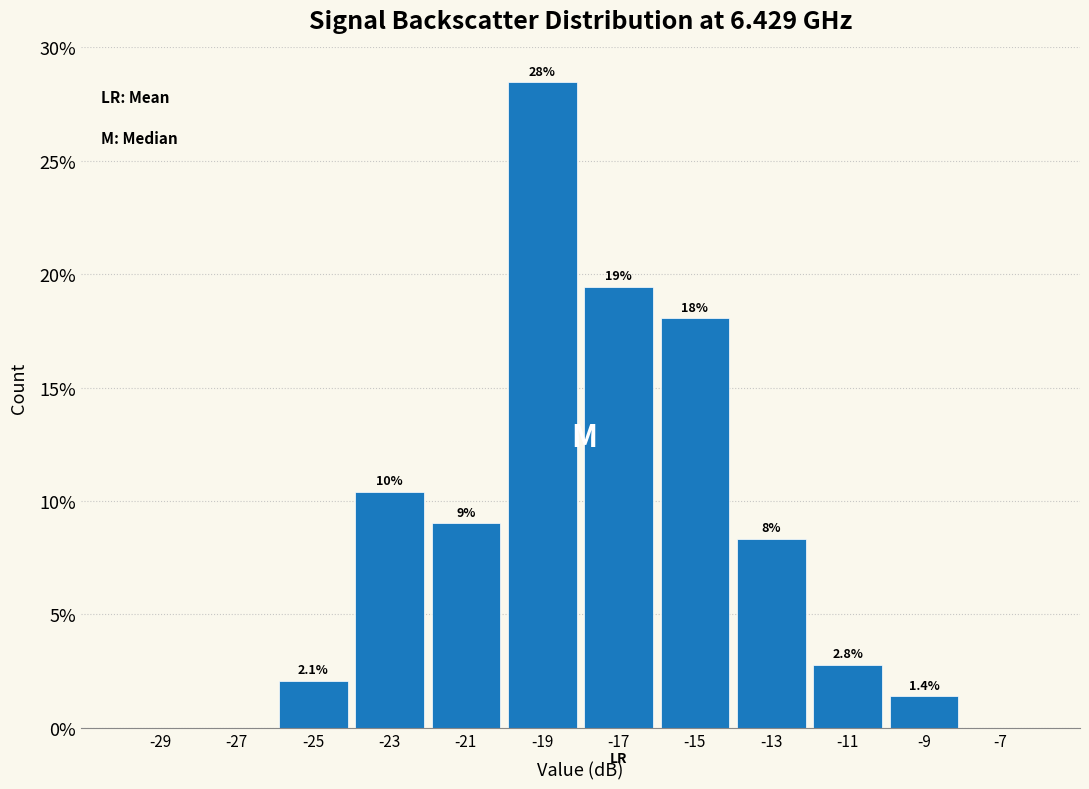

Which range on the x-axis has the tallest bar?

-20 to -18